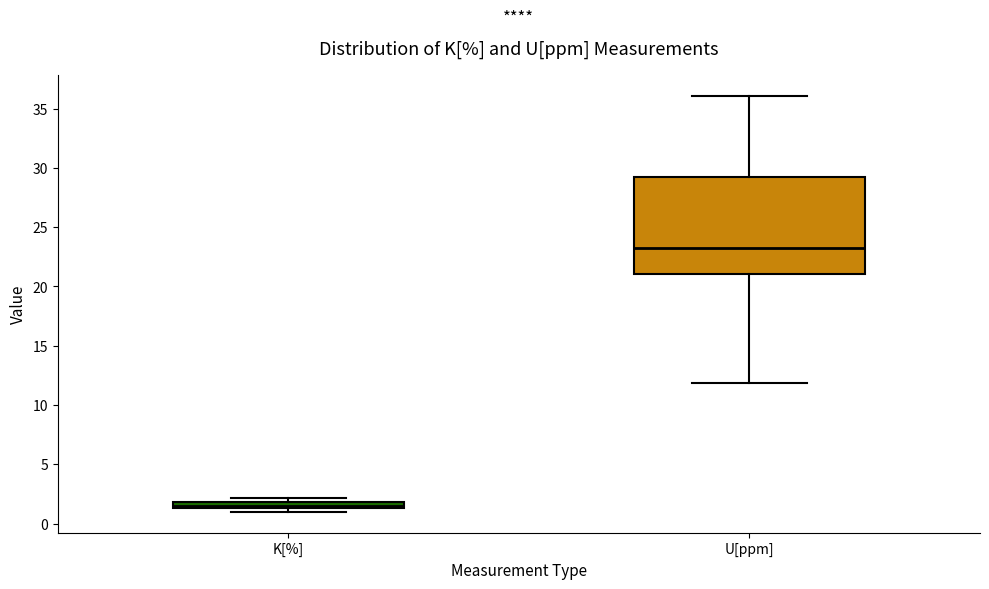

Which box is the tallest, from its lower edge to its upper edge?

U[ppm]